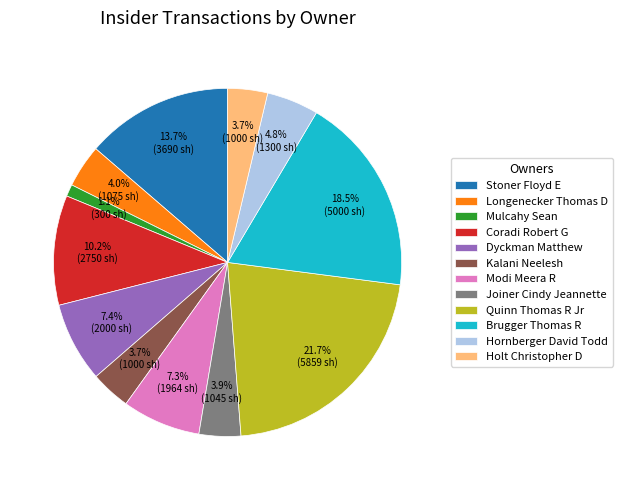

To the nearest percent, what is the difference between the largest and smallest slice percentages?

21%